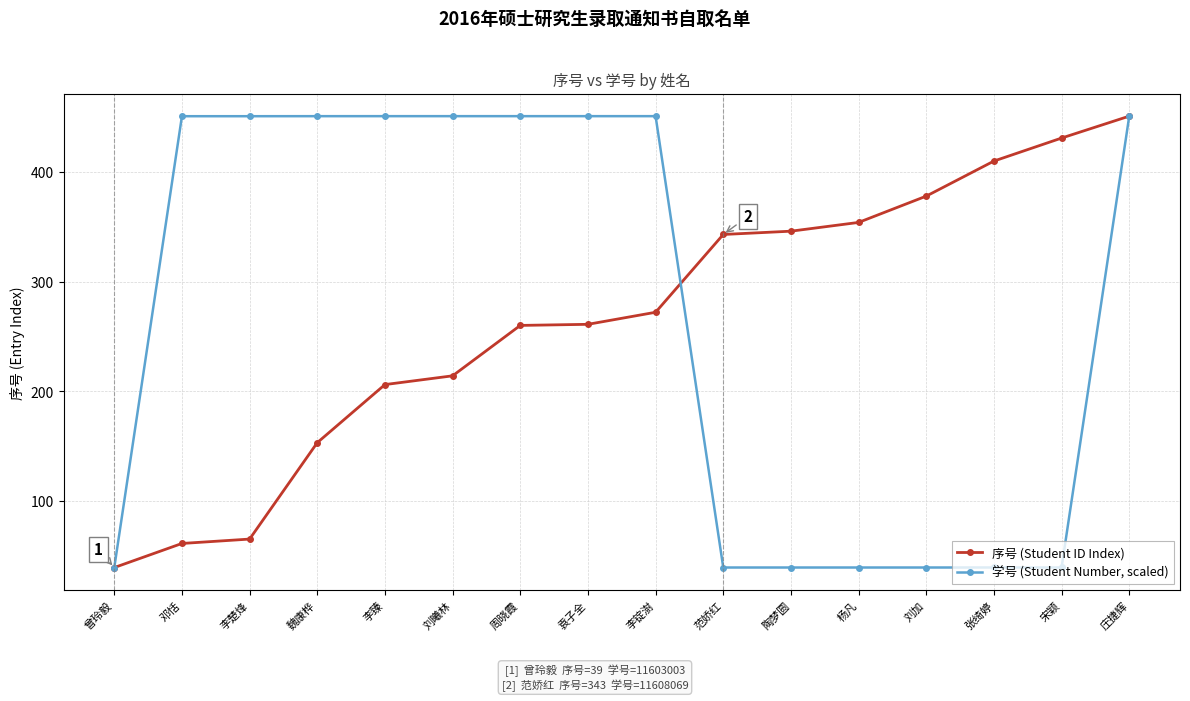

True or false: 序号 (Student ID Index) and 学号 (Student Number, scaled) intersect in this chart.

True